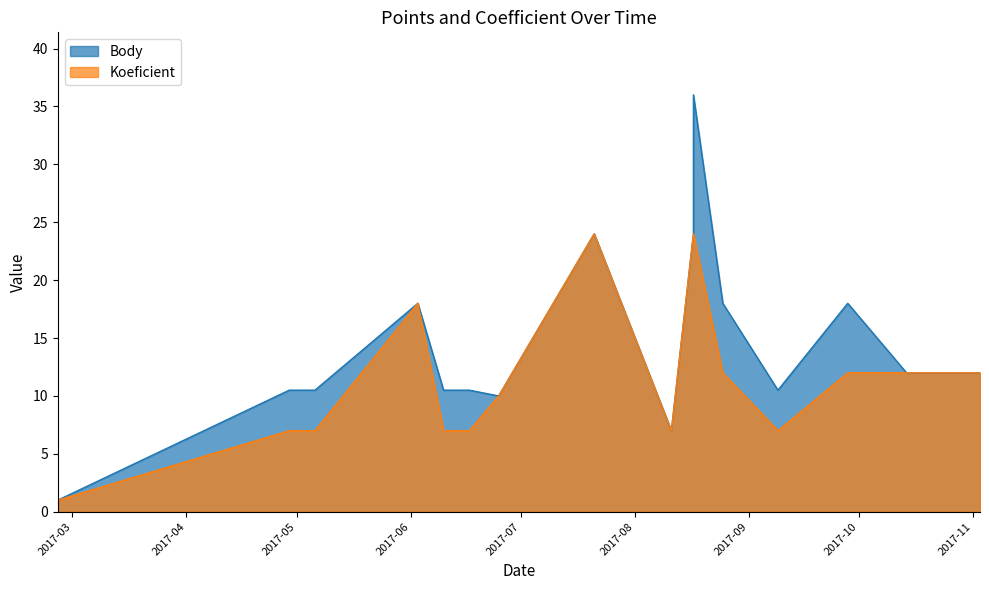

Reading right to left, list all the values displayed in this chart.

Body: 12.0	12.0	12.0	18.0	10.5	18.0	36.0	24.0	7.0	24.0	10.0	10.5	10.5	18.0	10.5	10.5	1.0
Koeficient: 12.0	12.0	12.0	12.0	7.0	12.0	24.0	24.0	7.0	24.0	10.0	7.0	7.0	18.0	7.0	7.0	1.0